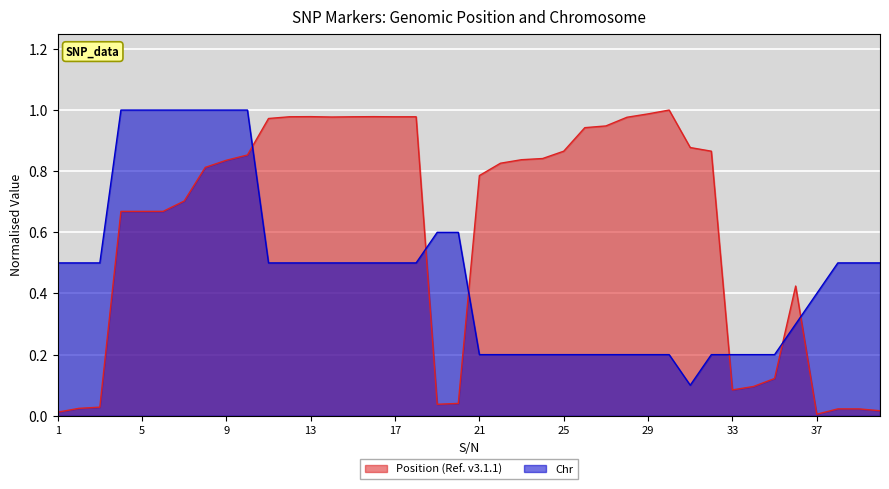

Does the chart display data point markers on the line(s)?

No